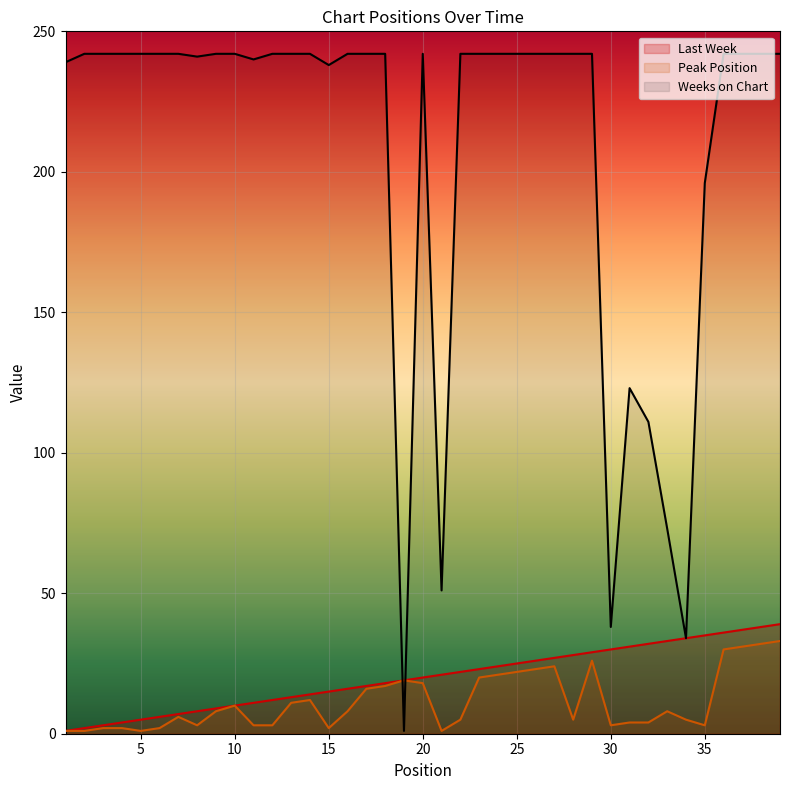

True or false: Weeks on Chart has more than 1 points higher than both neighbors.

True